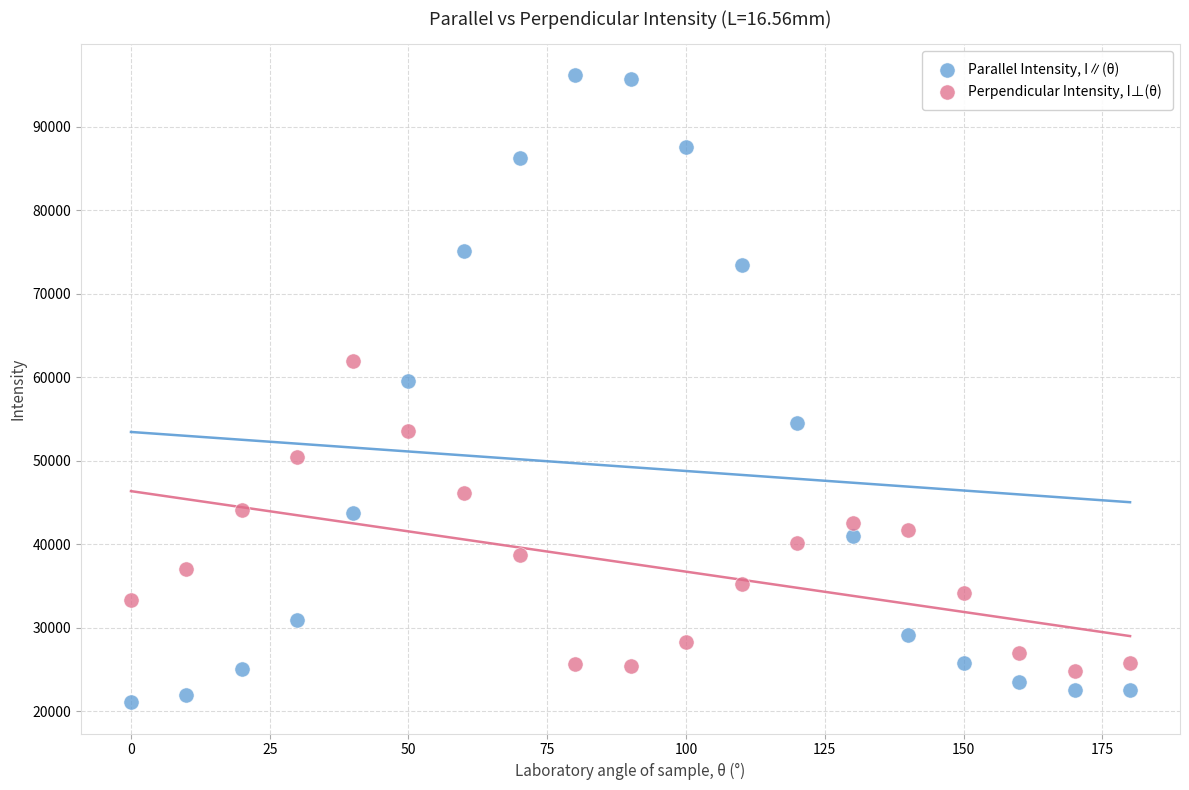

What are all the series names shown in the legend?

Parallel Intensity, I∥(θ), Perpendicular Intensity, I⊥(θ)